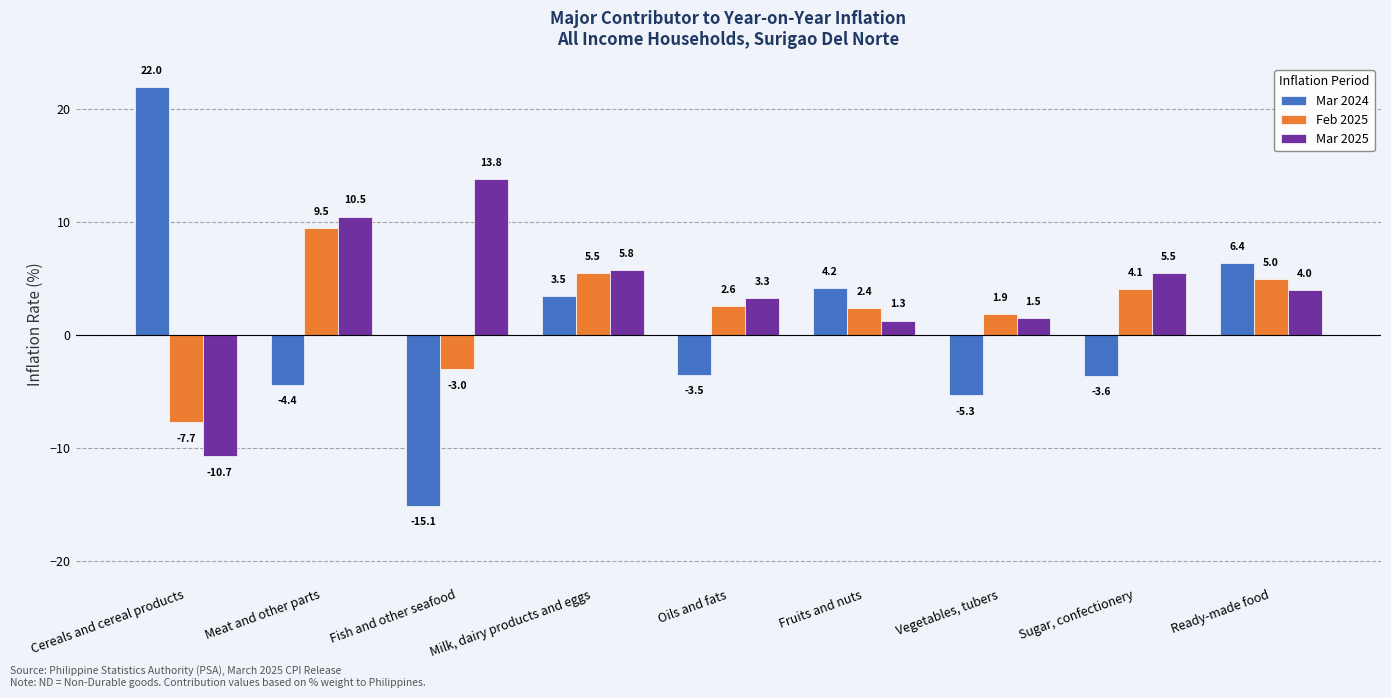

List the labels in order of Feb 2025 value, smallest first.

Cereals and cereal products, Fish and other seafood, Vegetables, tubers, Fruits and nuts, Oils and fats, Sugar, confectionery, Ready-made food, Milk, dairy products and eggs, Meat and other parts